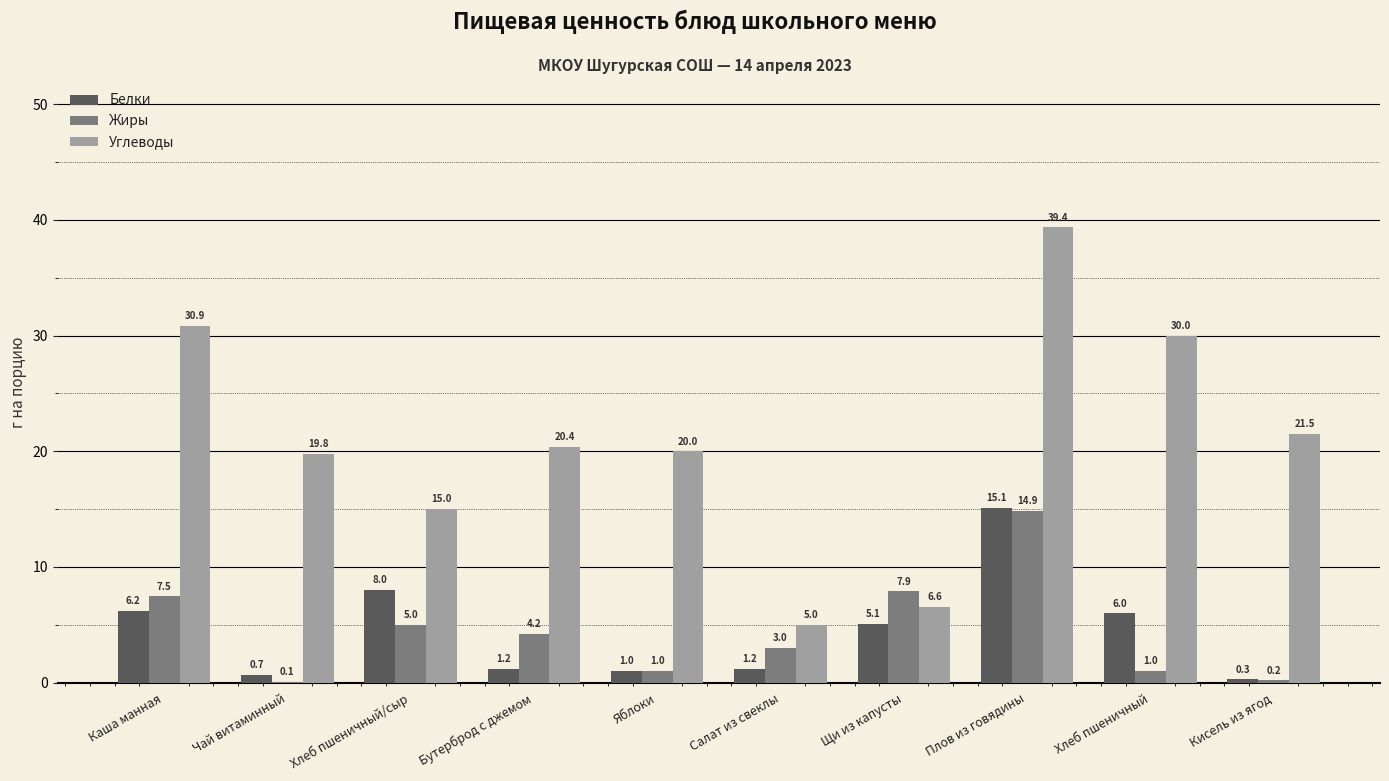

Reading left to right, extract all data points from this chart.

Белки: 6.2	0.7	8.0	1.2	1.0	1.2	5.1	15.1	6.0	0.3
Жиры: 7.5	0.1	5.0	4.2	1.0	3.0	7.9	14.9	1.0	0.2
Углеводы: 30.9	19.8	15.0	20.4	20.0	5.0	6.6	39.4	30.0	21.5